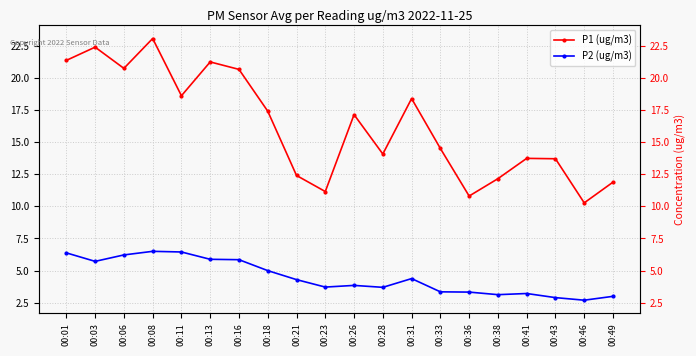

Rank the series by their average value, from lowest to highest.

P2 (ug/m3), P1 (ug/m3)